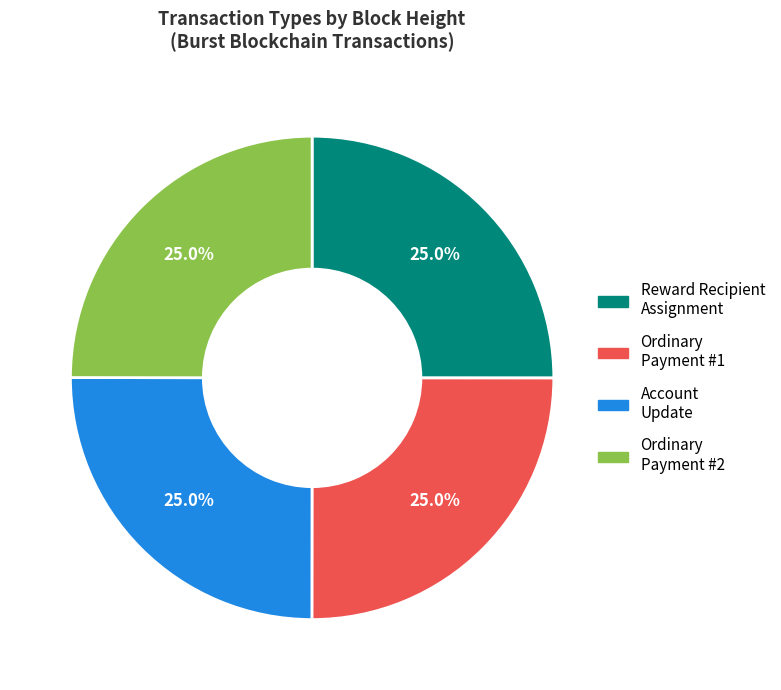

Is there a majority slice in this chart?

No